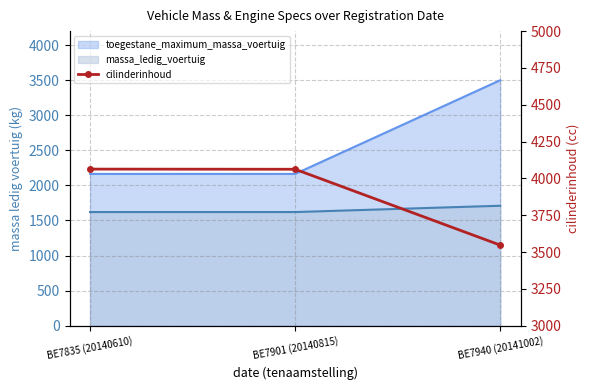

Where does the data first go above 4062?

BE7835 (20140610)